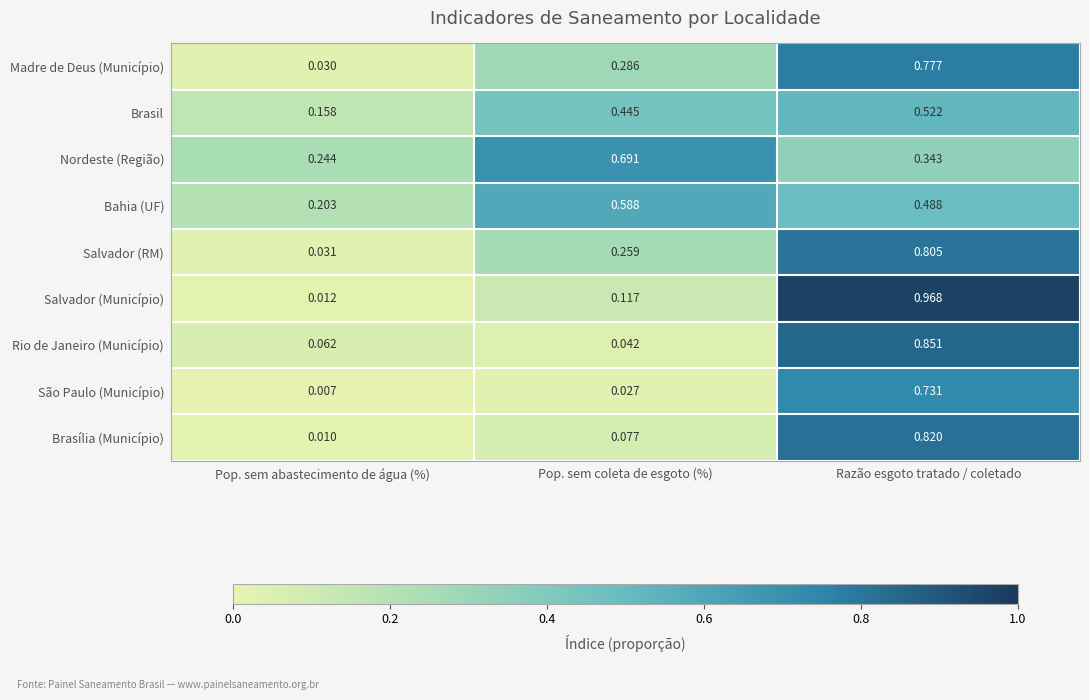

Which series changed the most between Pop. sem coleta de esgoto (%) and Razão esgoto tratado / coletado?

Salvador (Município)